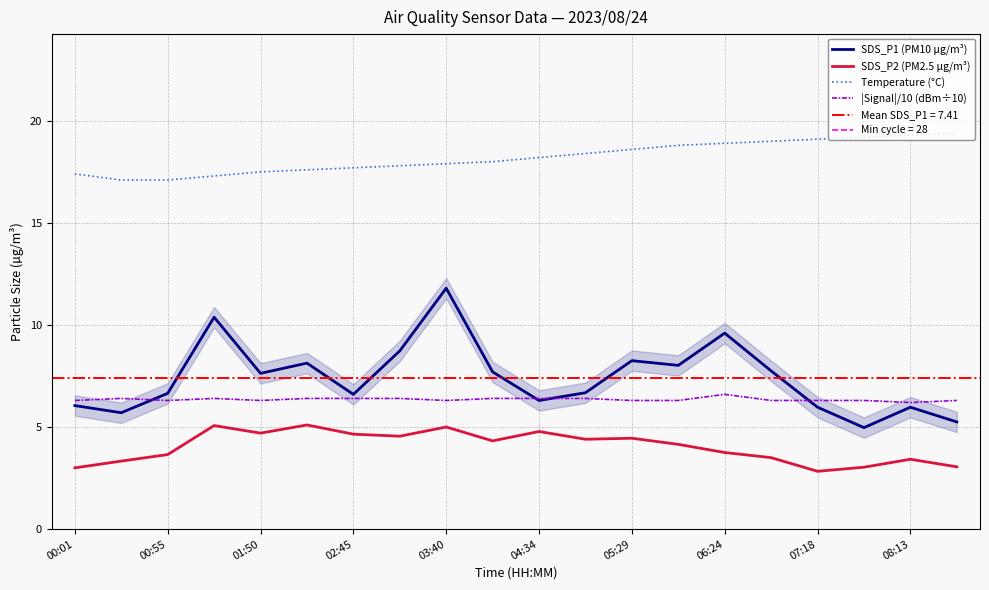

True or false: SDS_P1 (PM10 µg/m³) and |Signal|/10 (dBm÷10) intersect in this chart.

True